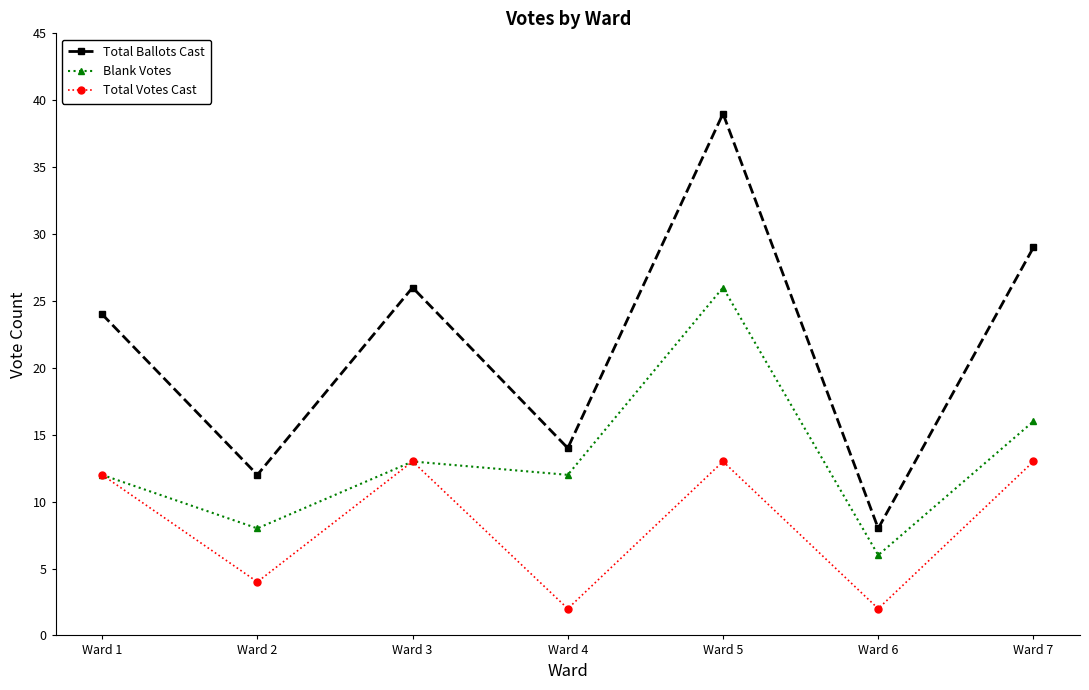

Which series has the largest range (max minus min)?

Total Ballots Cast